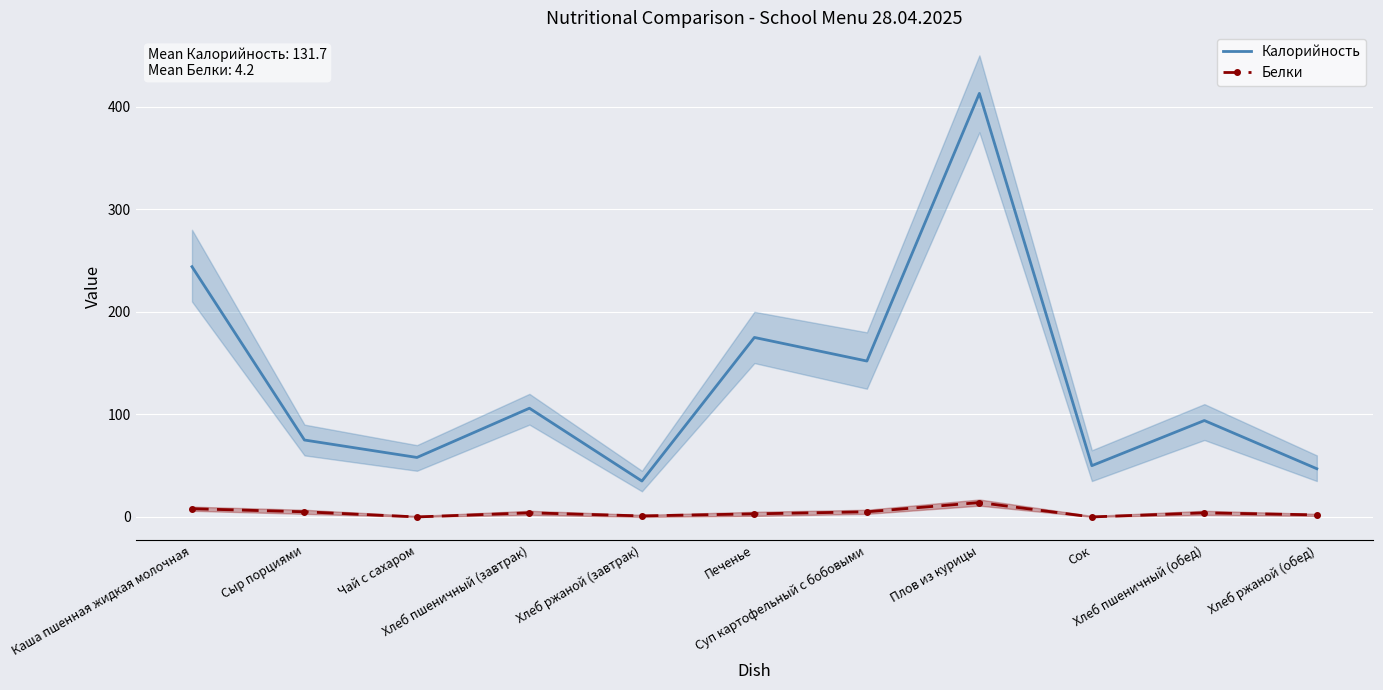

What is the maximum value shown in the chart?

413